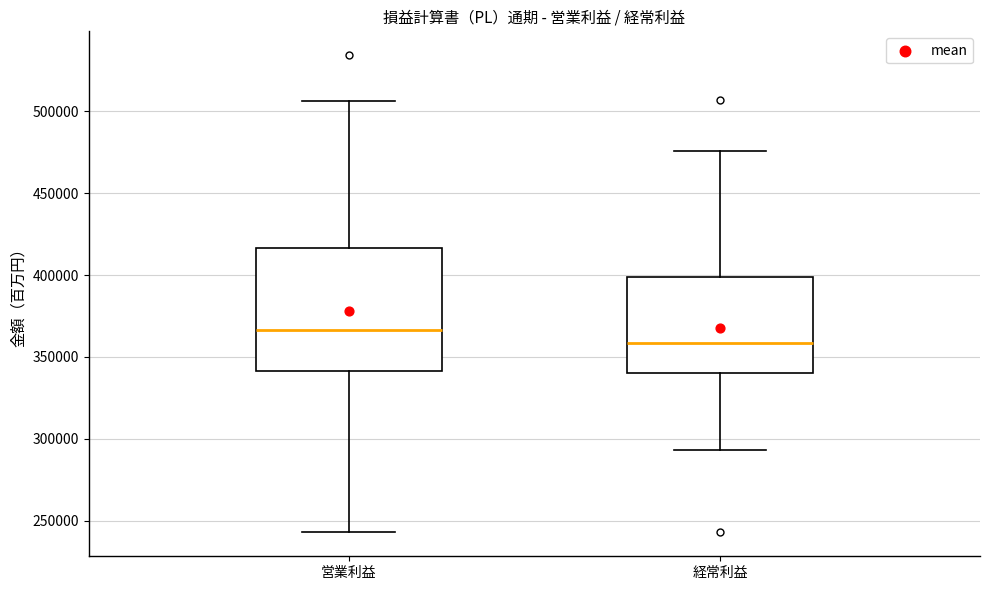

Which box's median line is the lowest?

経常利益